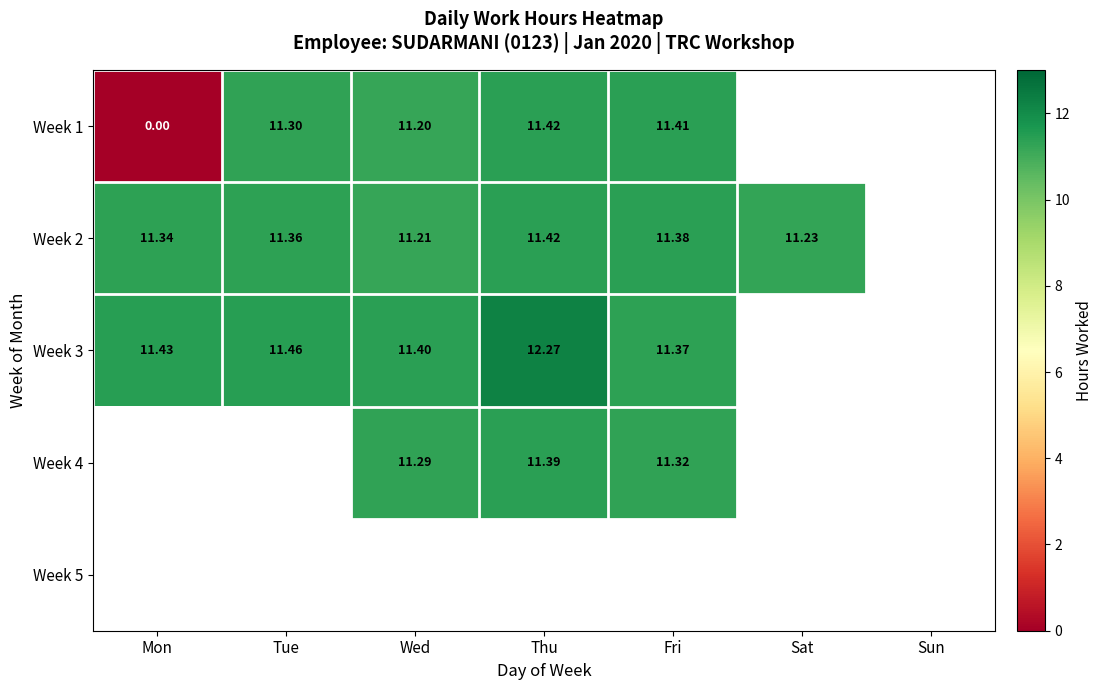

Is the value of Week 3 at Fri greater than the value of Week 2 at Fri?

No